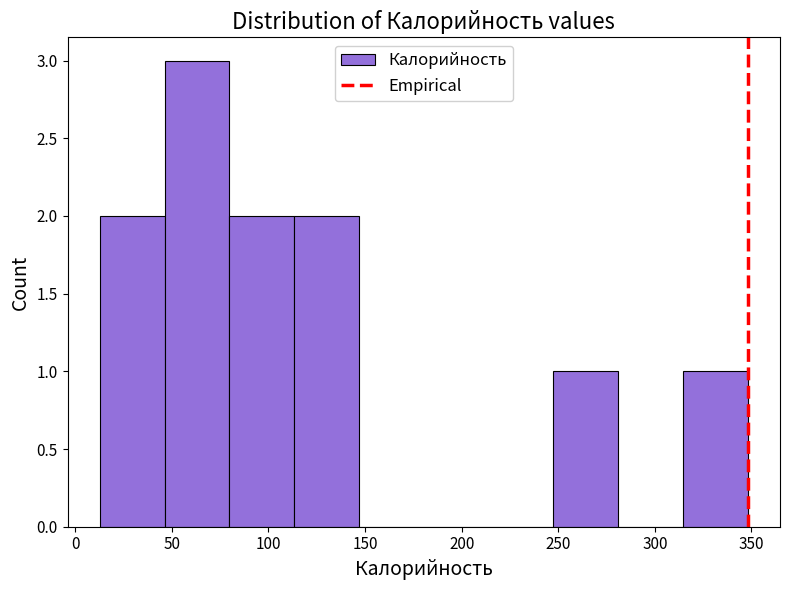

Reading left to right, transcribe this chart: for each bar, give the range it covers on the x-axis and its height. Neither the bar edges nor the heights are printed on the chart, so give them approximately, as read against the axes.

15 to 45: 2
45 to 80: 3
80 to 115: 2
115 to 145: 2
145 to 180: 0
180 to 215: 0
215 to 245: 0
245 to 280: 1
280 to 315: 0
315 to 350: 1